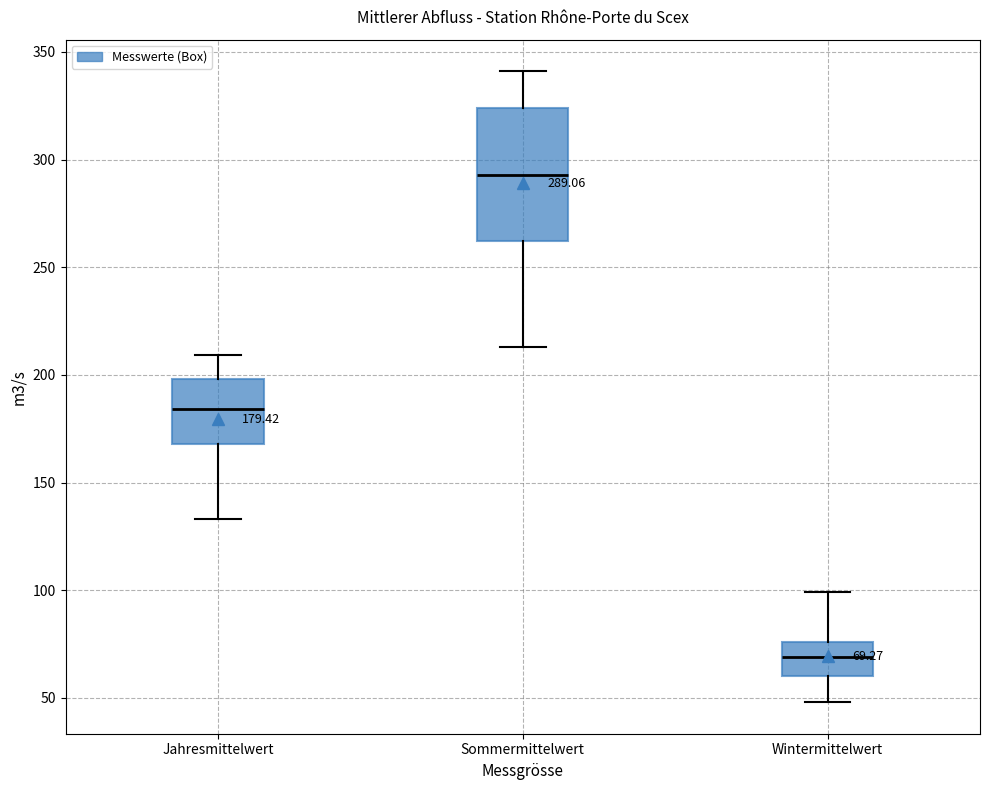

Which box has the highest median line?

Sommermittelwert